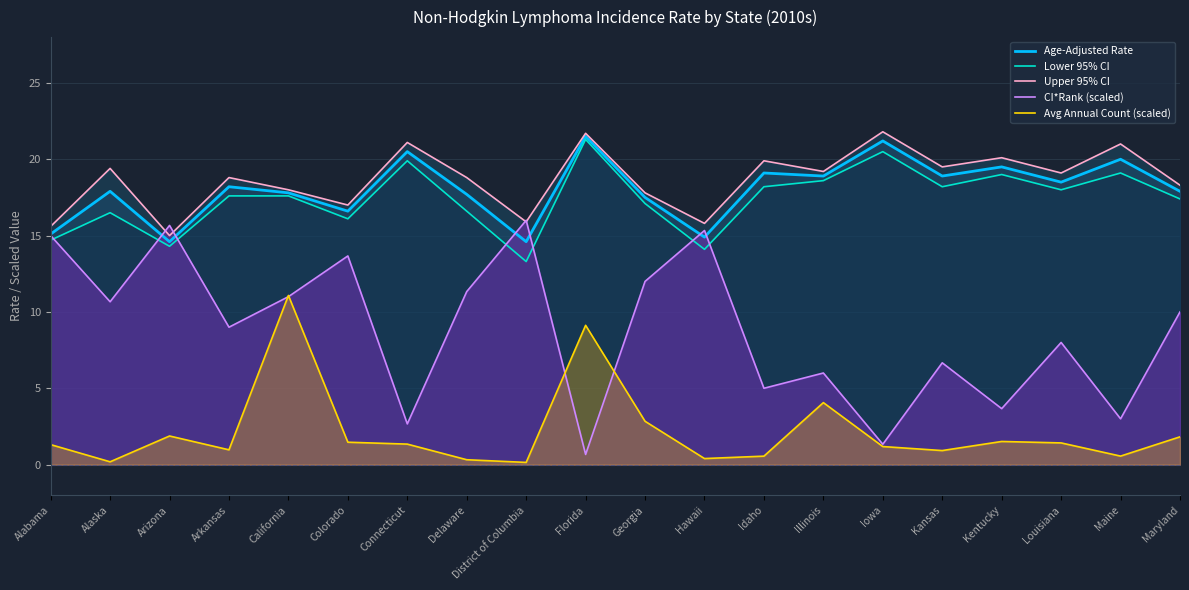

At which label does CI*Rank (scaled) first exceed 10?

Alabama